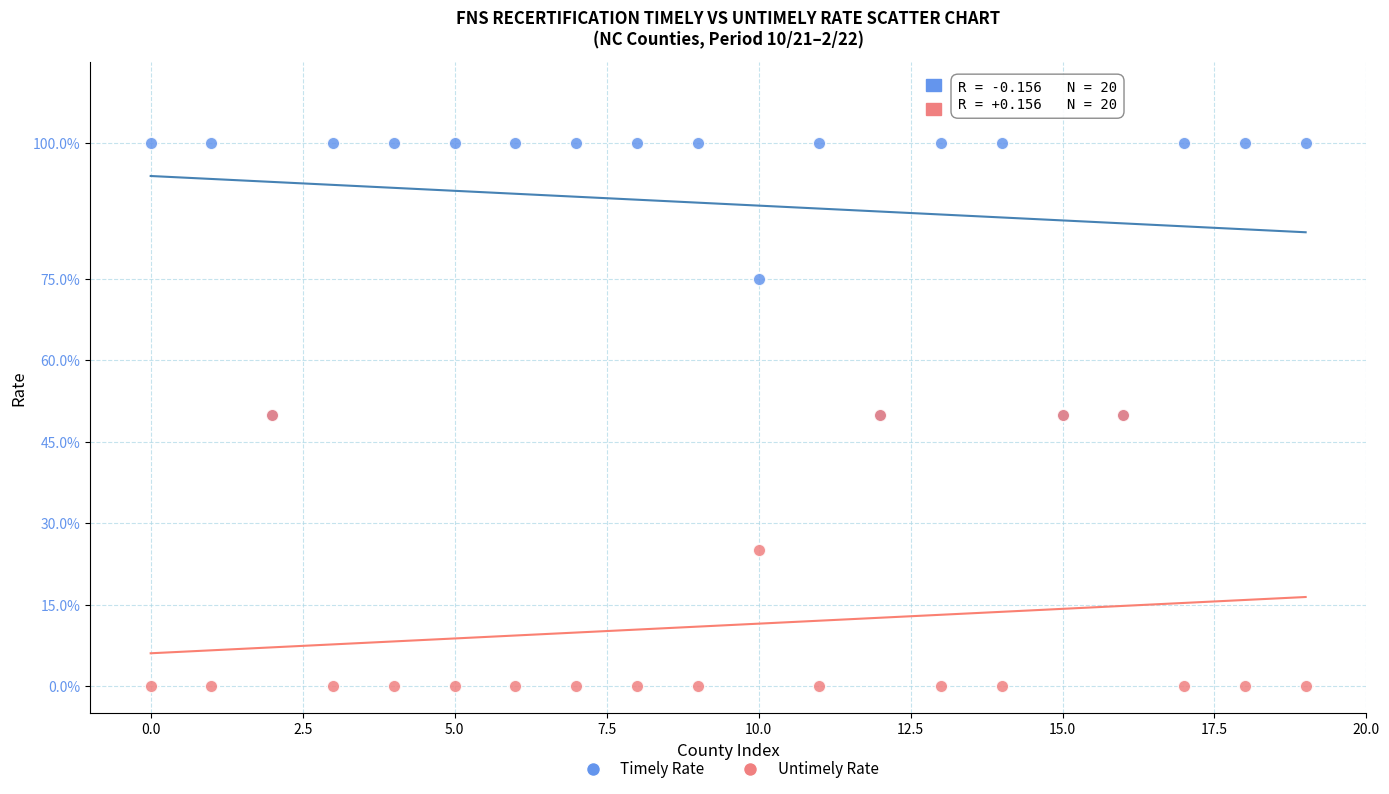

Which series contains the lowest Y value?

Untimely Rate